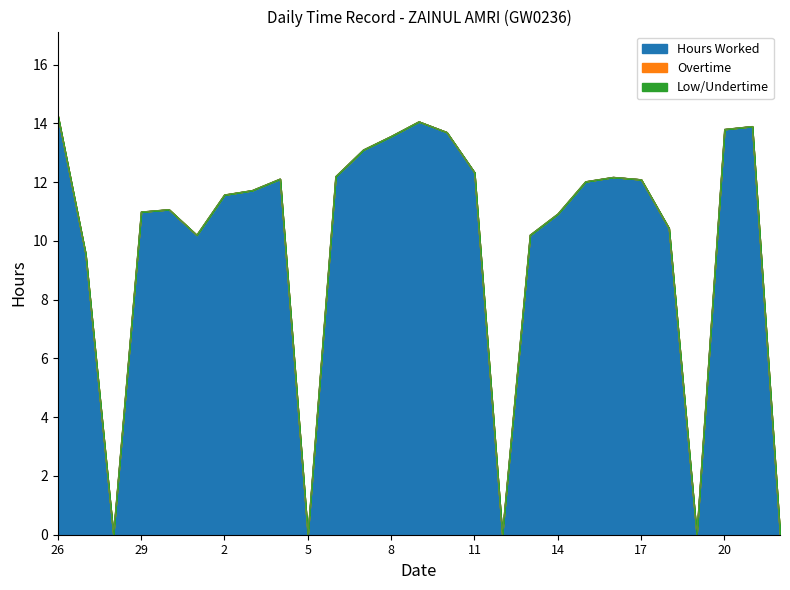

Which series changed the most between 8 and 10?

Hours Worked